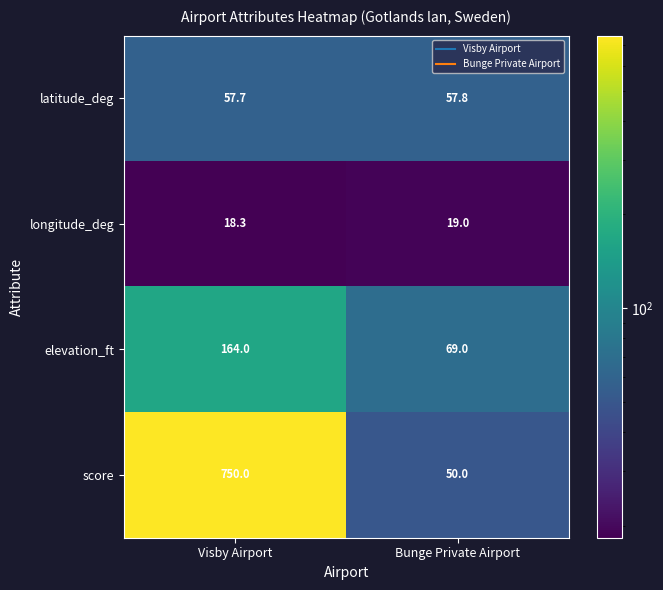

What is the smallest value displayed?

18.3